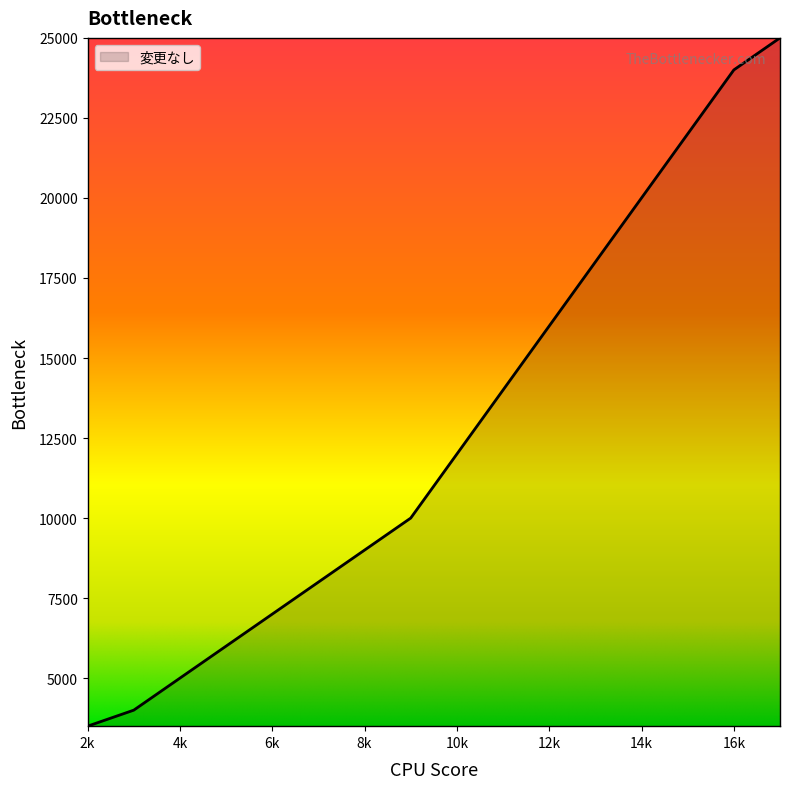

What is the smallest value displayed?

3500